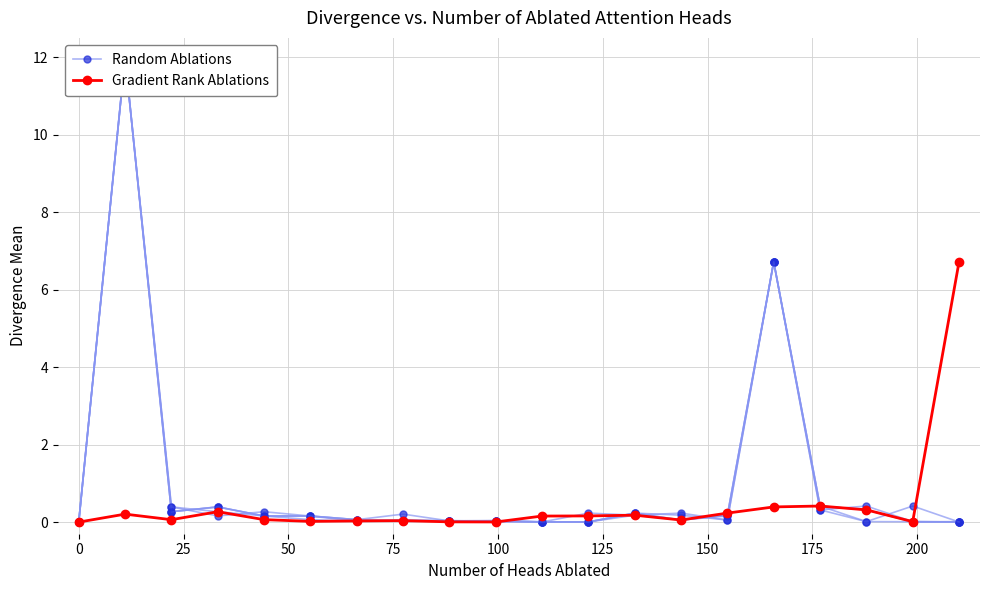

How many lines are shown in the chart?

2